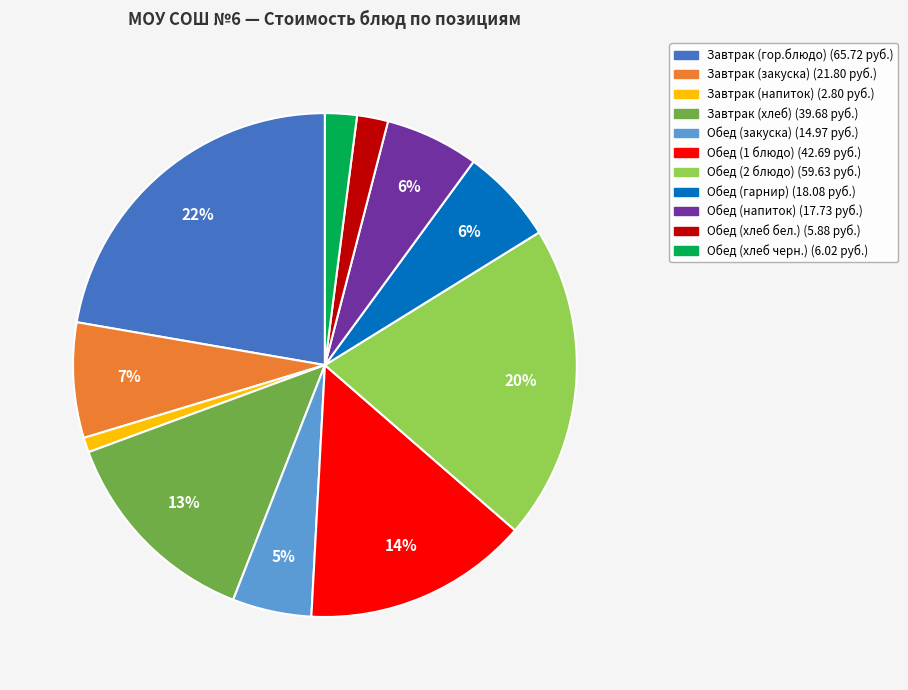

To the nearest percent, what is the average slice percentage?

9%